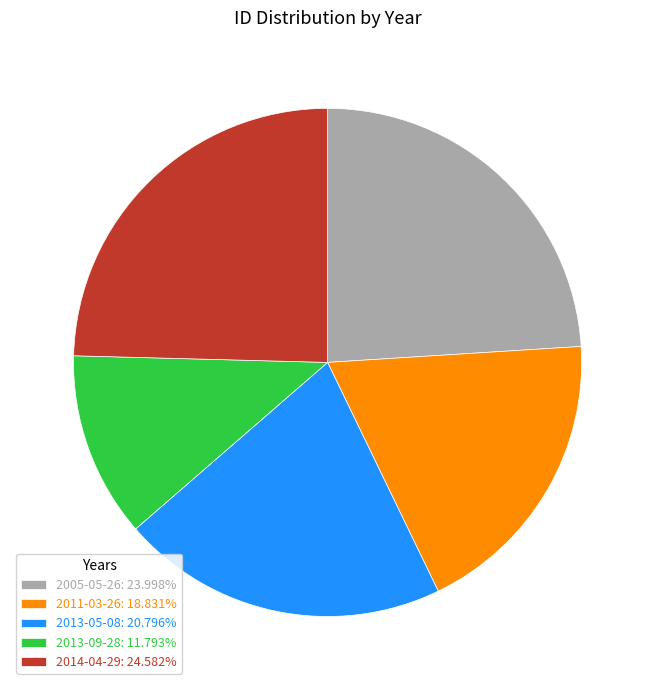

Does any single category account for the majority?

No